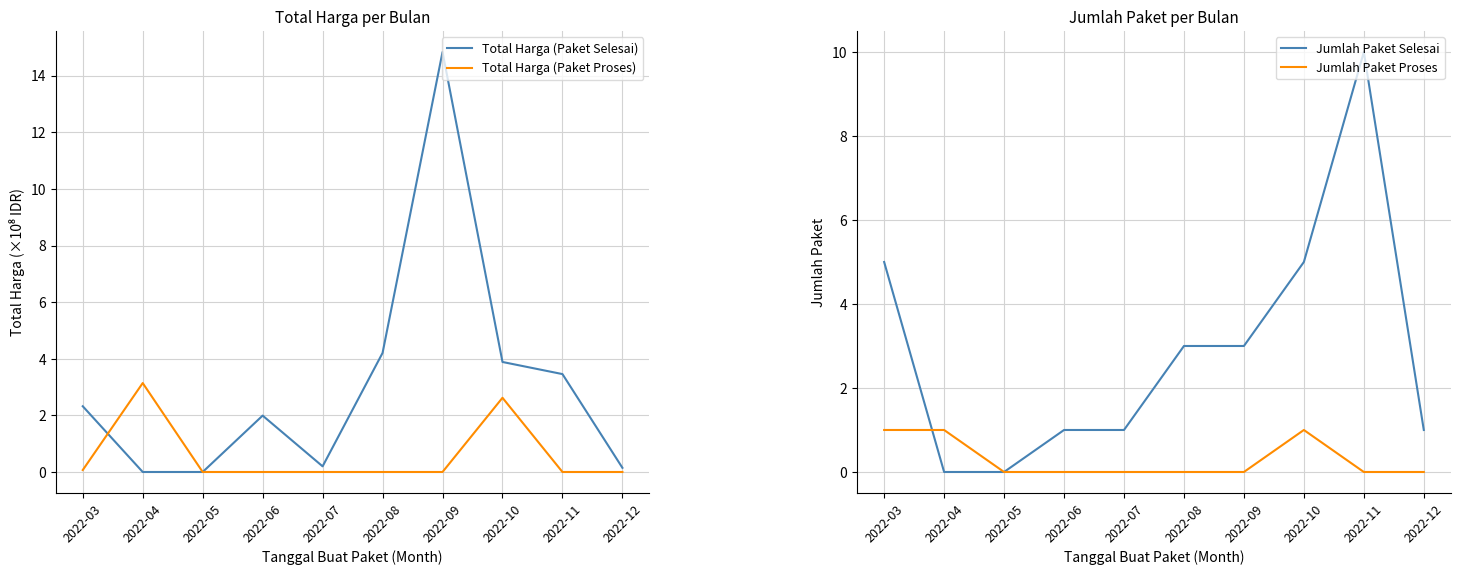

Reading left to right, extract all data points from this chart.

Total Harga (Paket Selesai): 2.3	0.0	0.0	2.0	0.2	4.2	14.8	3.9	3.5	0.1
Total Harga (Paket Proses): 0.1	3.1	0.0	0.0	0.0	0.0	0.0	2.6	0.0	0.0
Jumlah Paket Selesai: 5.0	0.0	0.0	1.0	1.0	3.0	3.0	5.0	10.0	1.0
Jumlah Paket Proses: 1.0	1.0	0.0	0.0	0.0	0.0	0.0	1.0	0.0	0.0